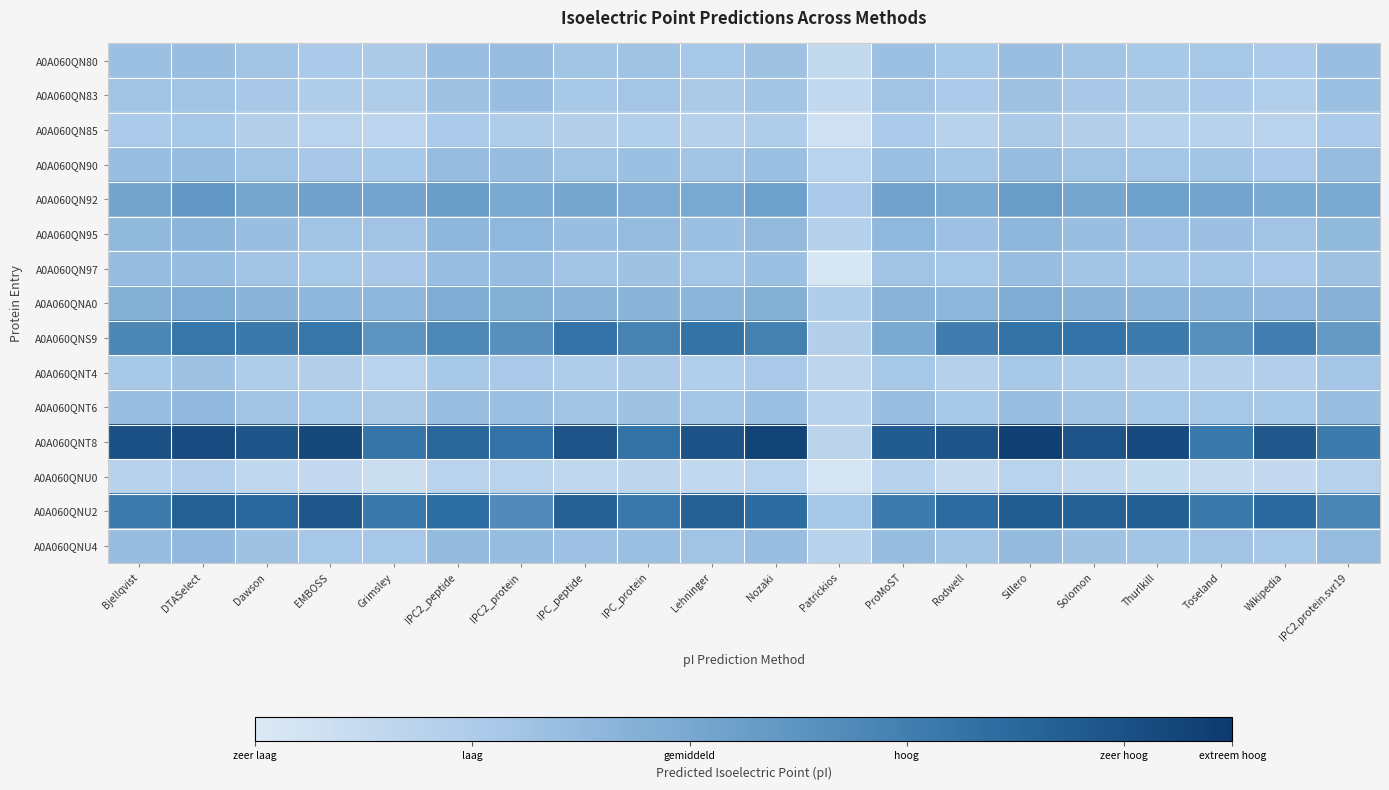

How many series are shown in this chart?

15